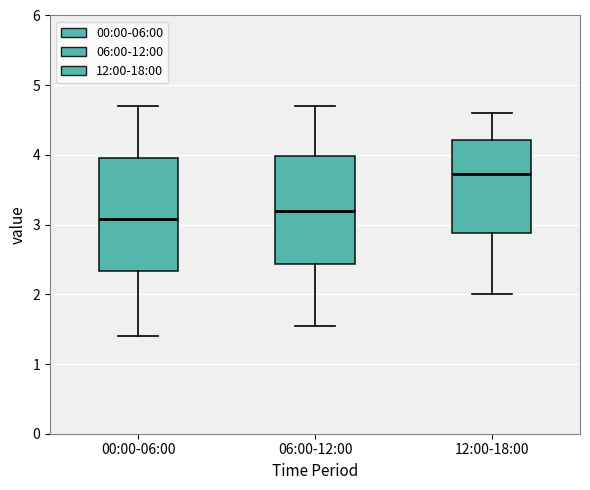

Reading left to right, transcribe this box plot: for each box, give where its median line is, the range the box spans, and where its two whiskers end, as read against the y-axis. The values are not printed on the chart, so give them approximately, as read against the axis.

00:00-06:00: median 3.1, box 2.3 to 4.0, whiskers 1.4 to 4.7
06:00-12:00: median 3.2, box 2.4 to 4.0, whiskers 1.6 to 4.7
12:00-18:00: median 3.7, box 2.9 to 4.2, whiskers 2.0 to 4.6